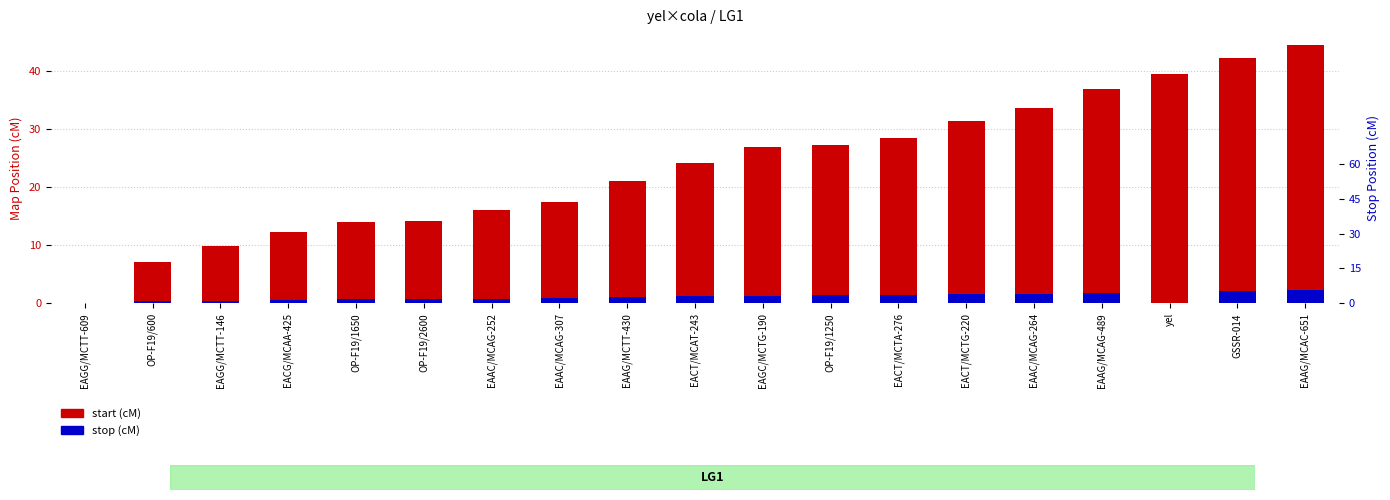

Are the bars horizontal?

No